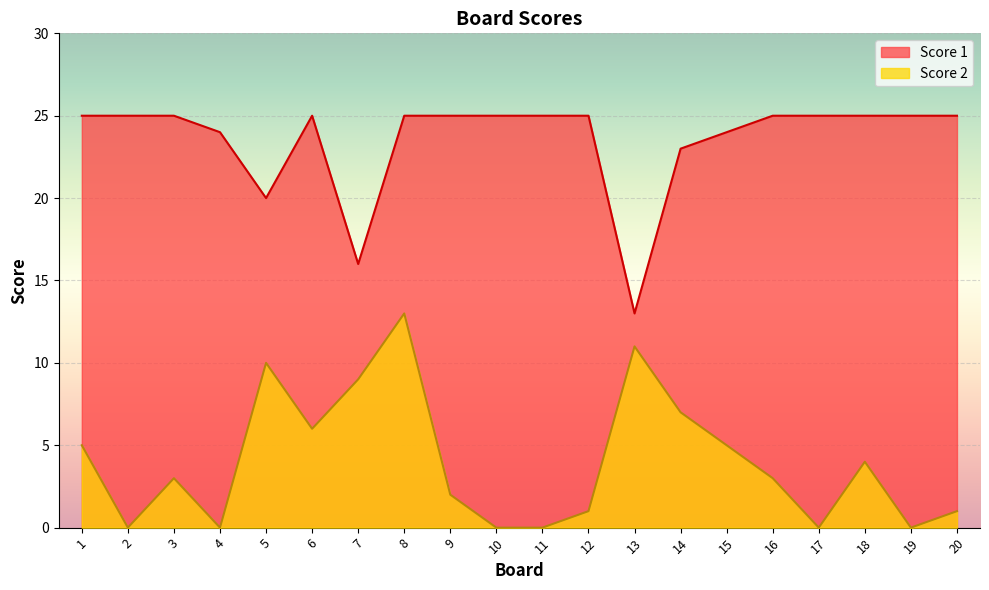

The Score 1 series shows 25 at 11. True or false?

True